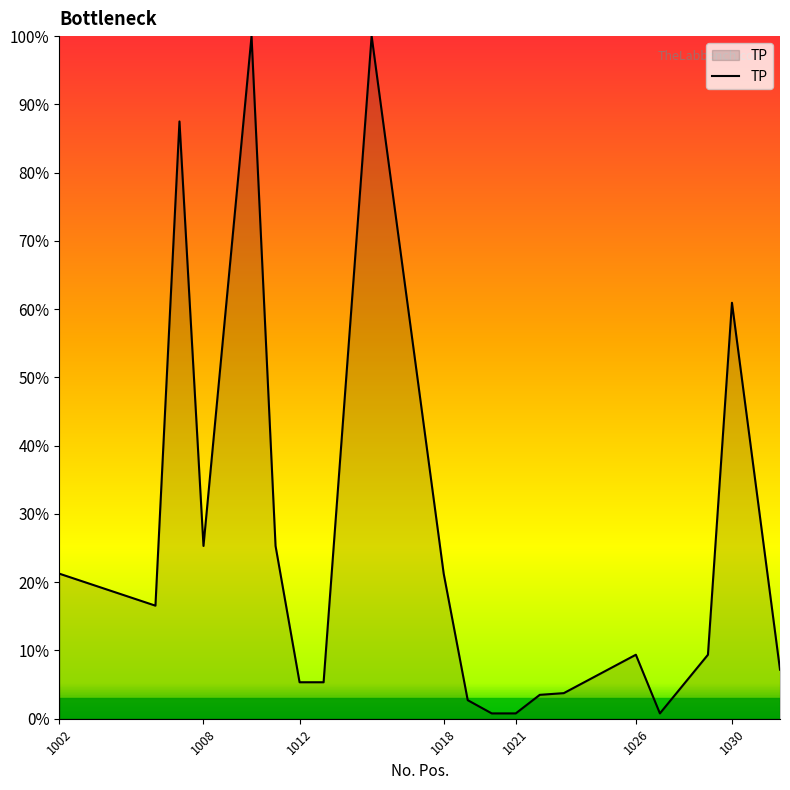

What is the maximum value shown in the chart?

100.0